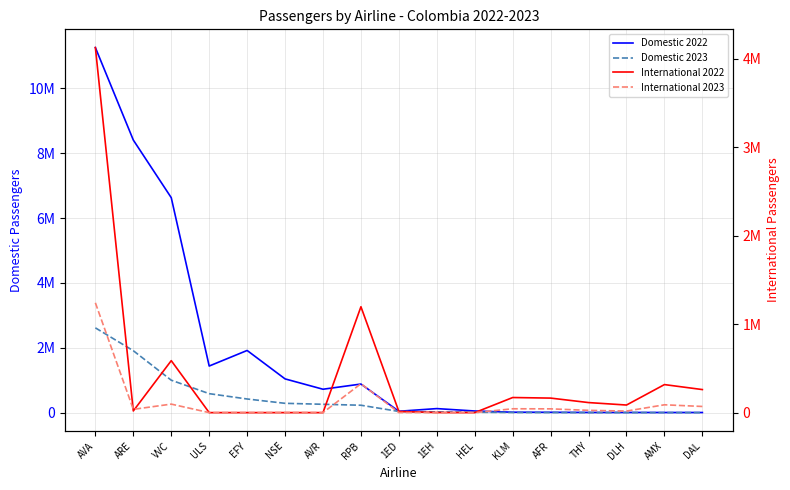

After their last crossing, which series has the higher values: International 2023 or International 2022?

International 2022